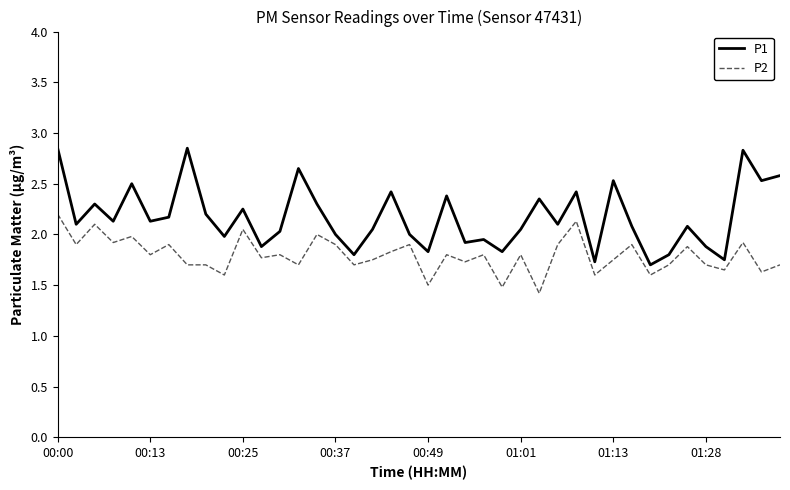

Which series has the largest range (max minus min)?

P1